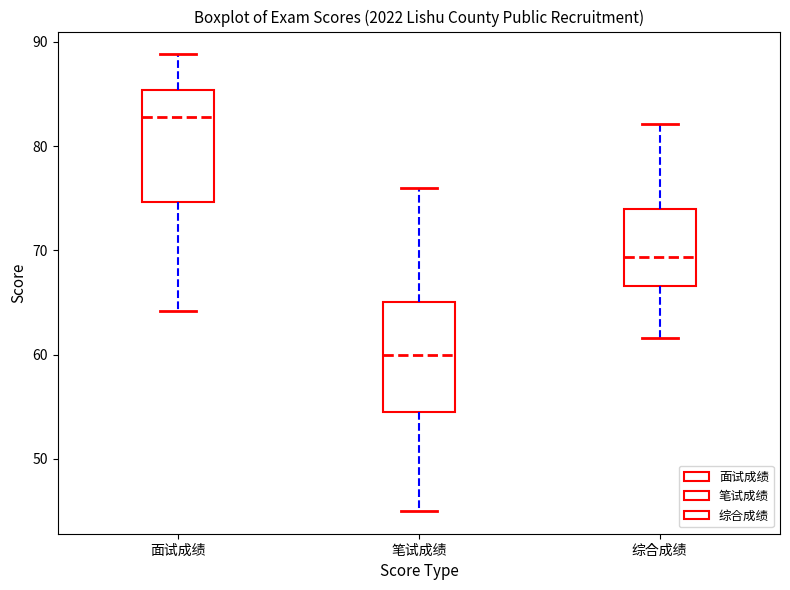

Reading left to right, transcribe this box plot: for each box, give where its median line is, the range the box spans, and where its two whiskers end, as read against the y-axis. The values are not printed on the chart, so give them approximately, as read against the axis.

面试成绩: median 83, box 75 to 85, whiskers 64 to 89
笔试成绩: median 60, box 55 to 65, whiskers 45 to 76
综合成绩: median 69, box 67 to 74, whiskers 62 to 82